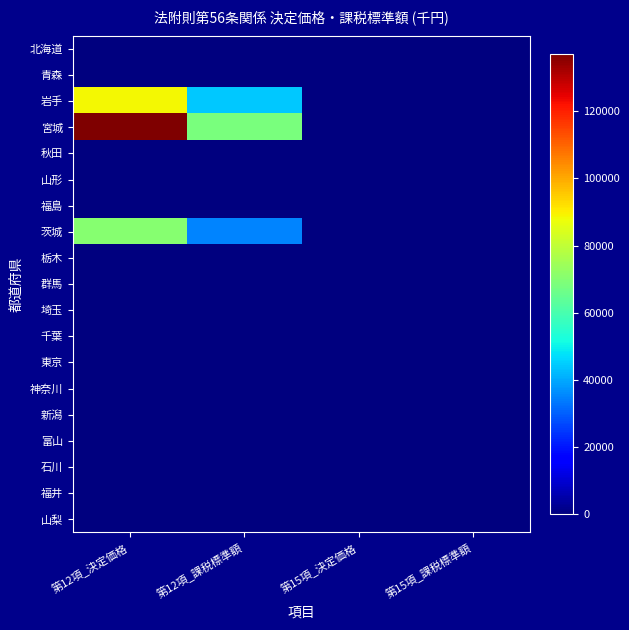

How many data points does each series have?

4